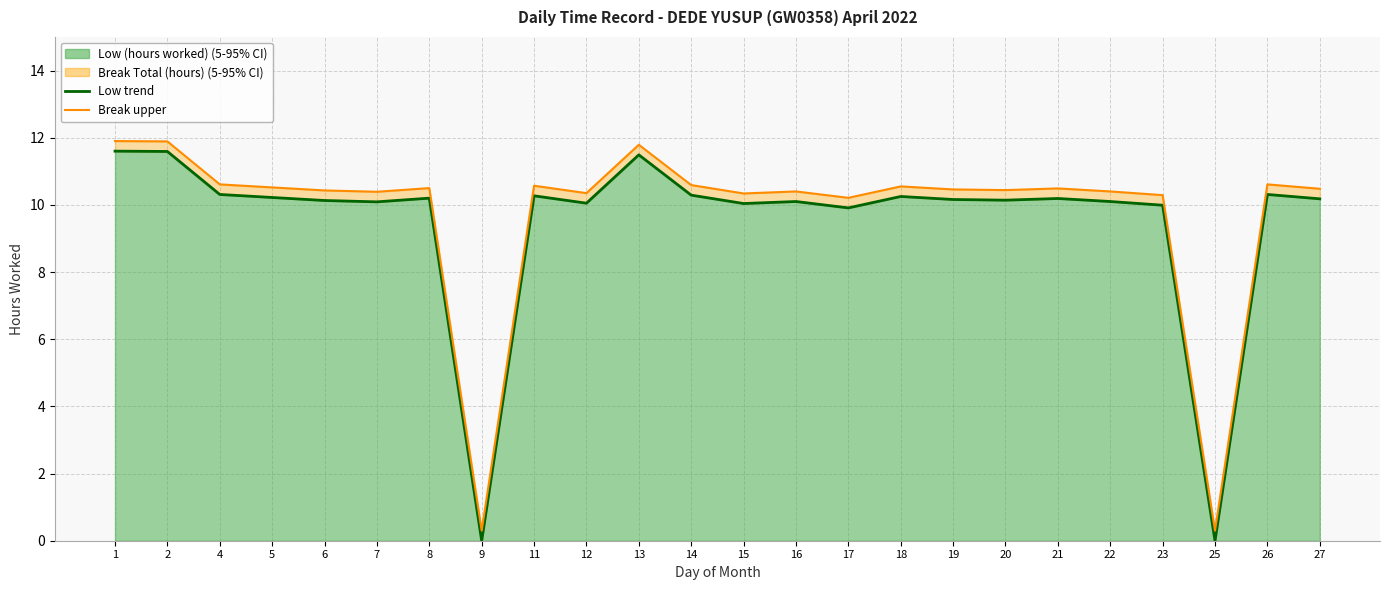

Where does the Break Total (hours) upper series first go above 10?

1